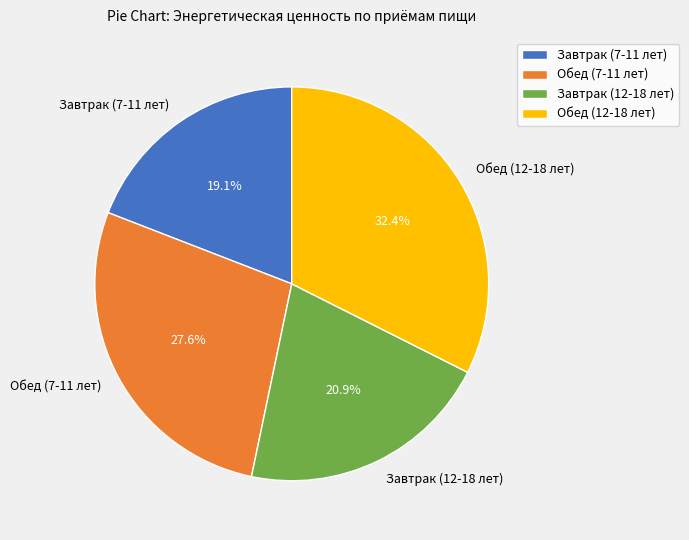

To the nearest percent, what is the difference between the Обед (12-18 лет) and Завтрак (7-11 лет) slice percentages?

13%